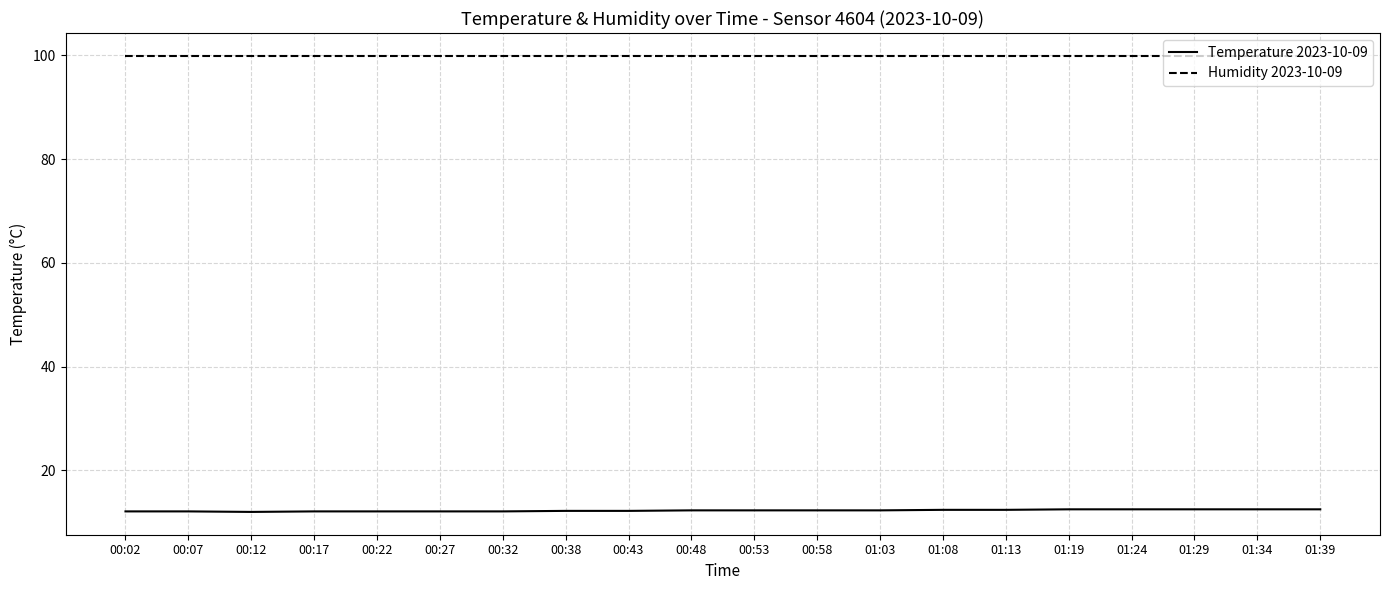

What value does the Temperature 2023-10-09 series have at 01:03?

12.3